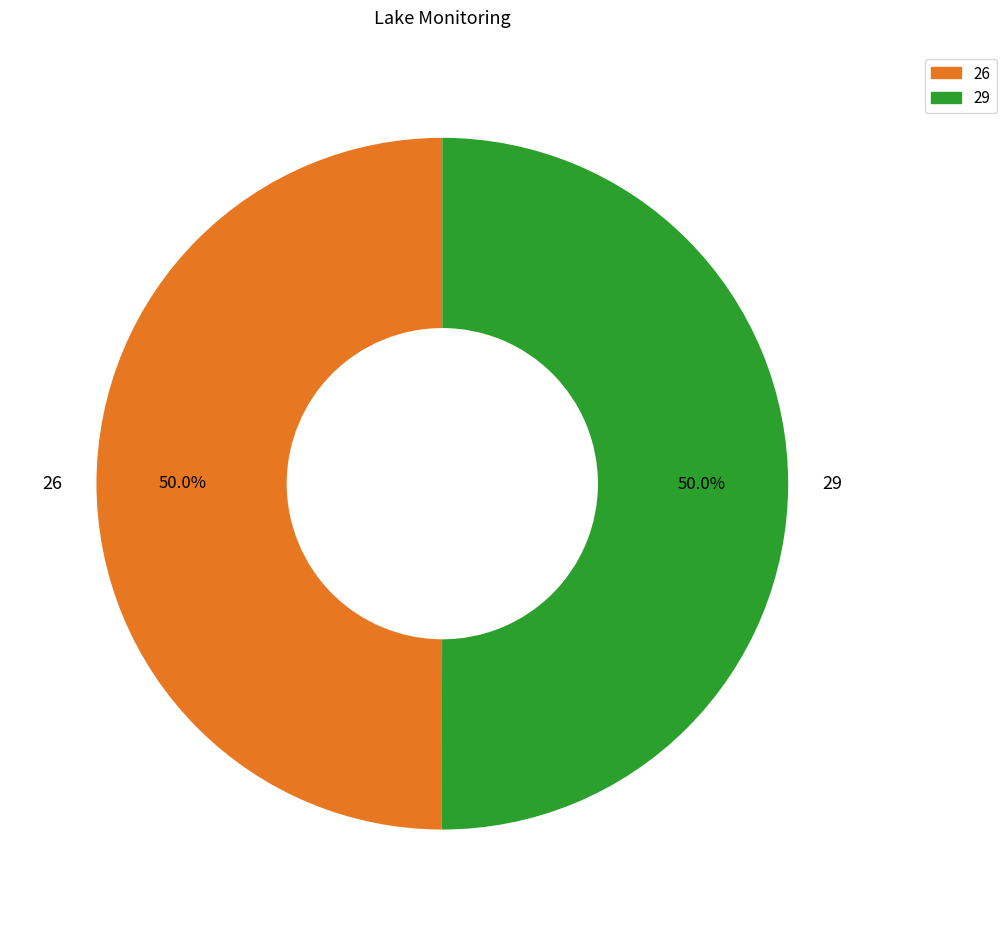

True or false: 26 accounts for 50% of the total.

True